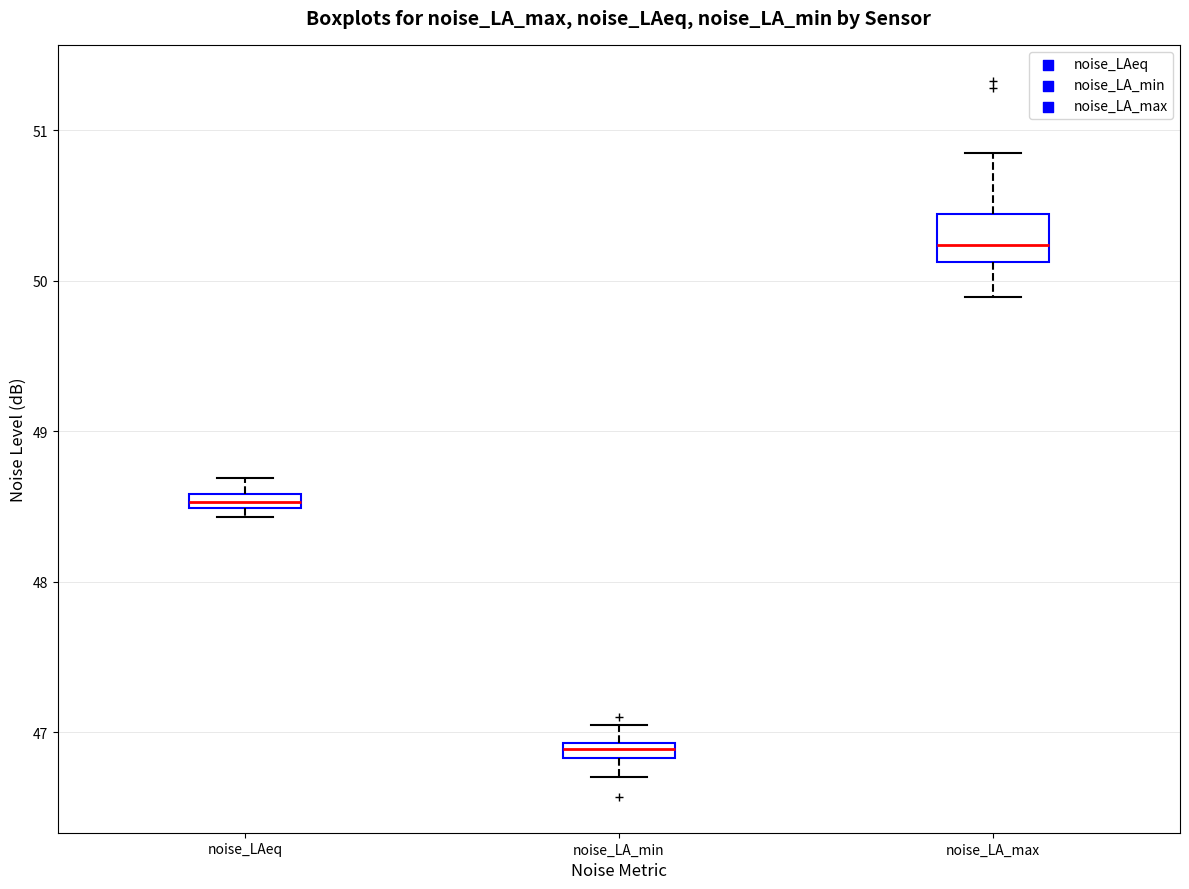

Which box's median line is the lowest?

noise_LA_min